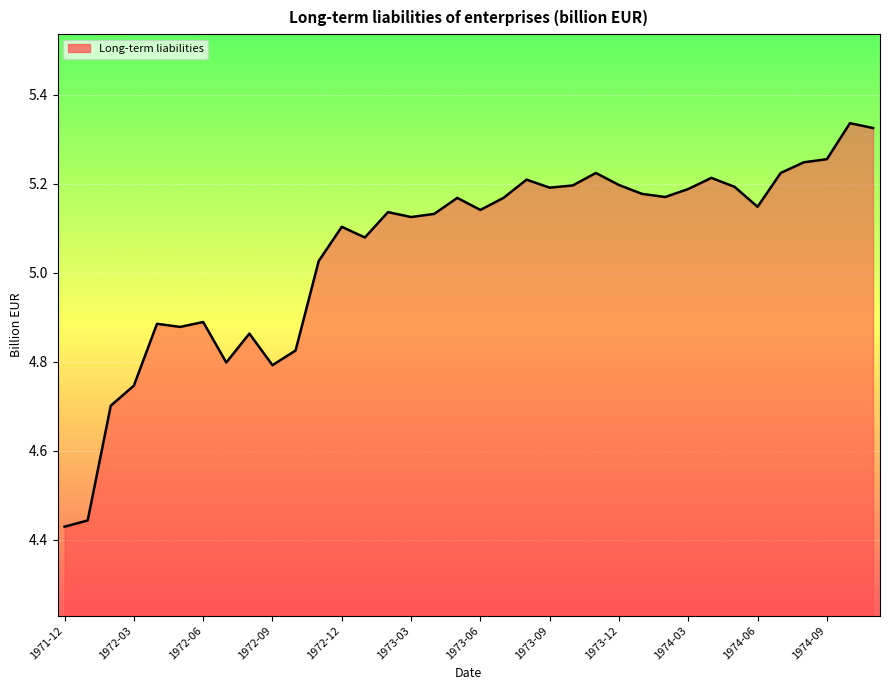

What is the difference between the maximum and minimum values?

0.9